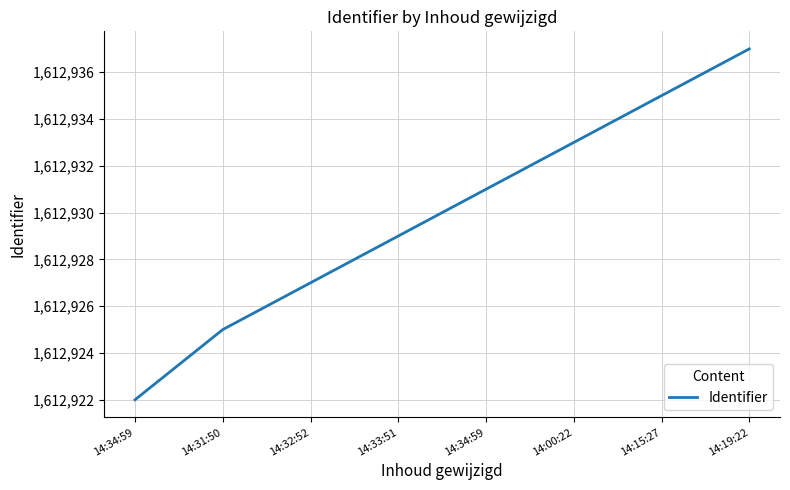

How many categories are shown in the chart?

8